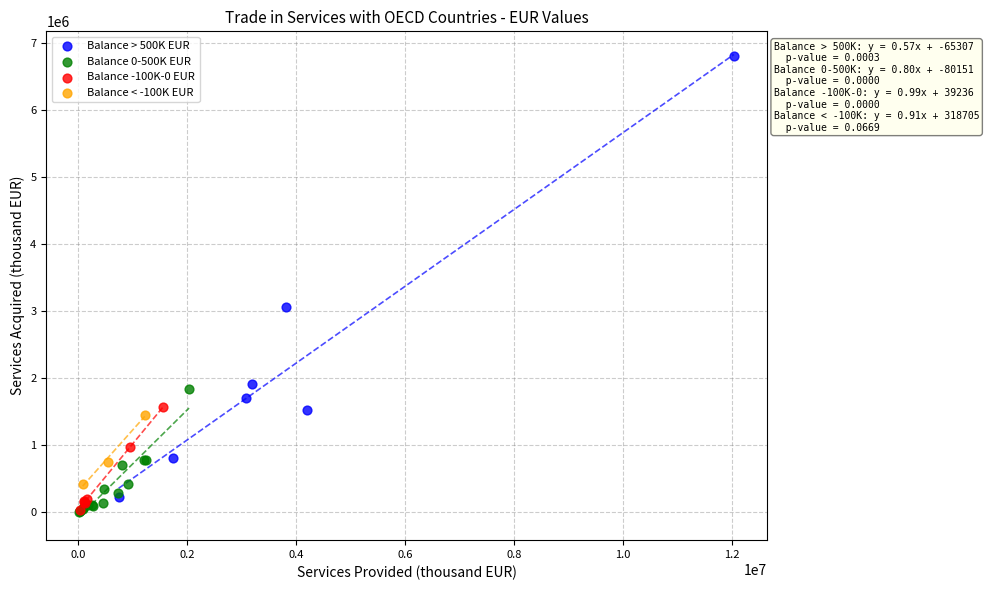

Which series has the largest Y range (max minus min)?

Balance > 500K EUR